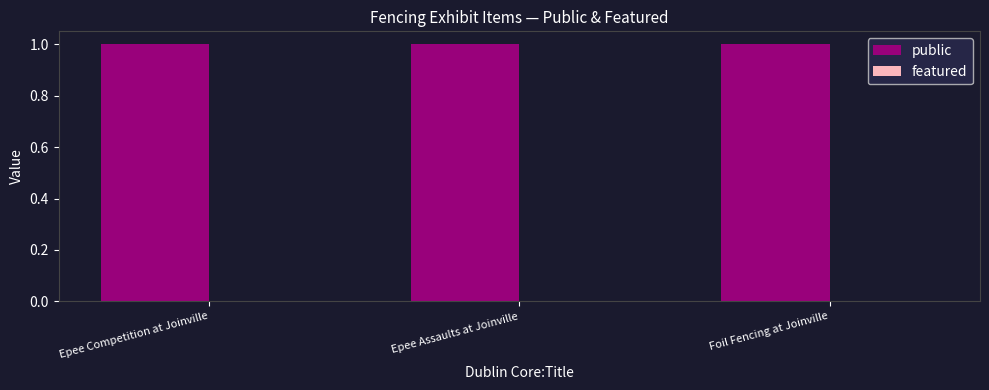

Is the value of featured at Epee Assaults at Joinville greater than the value of public at Epee Competition at Joinville?

No